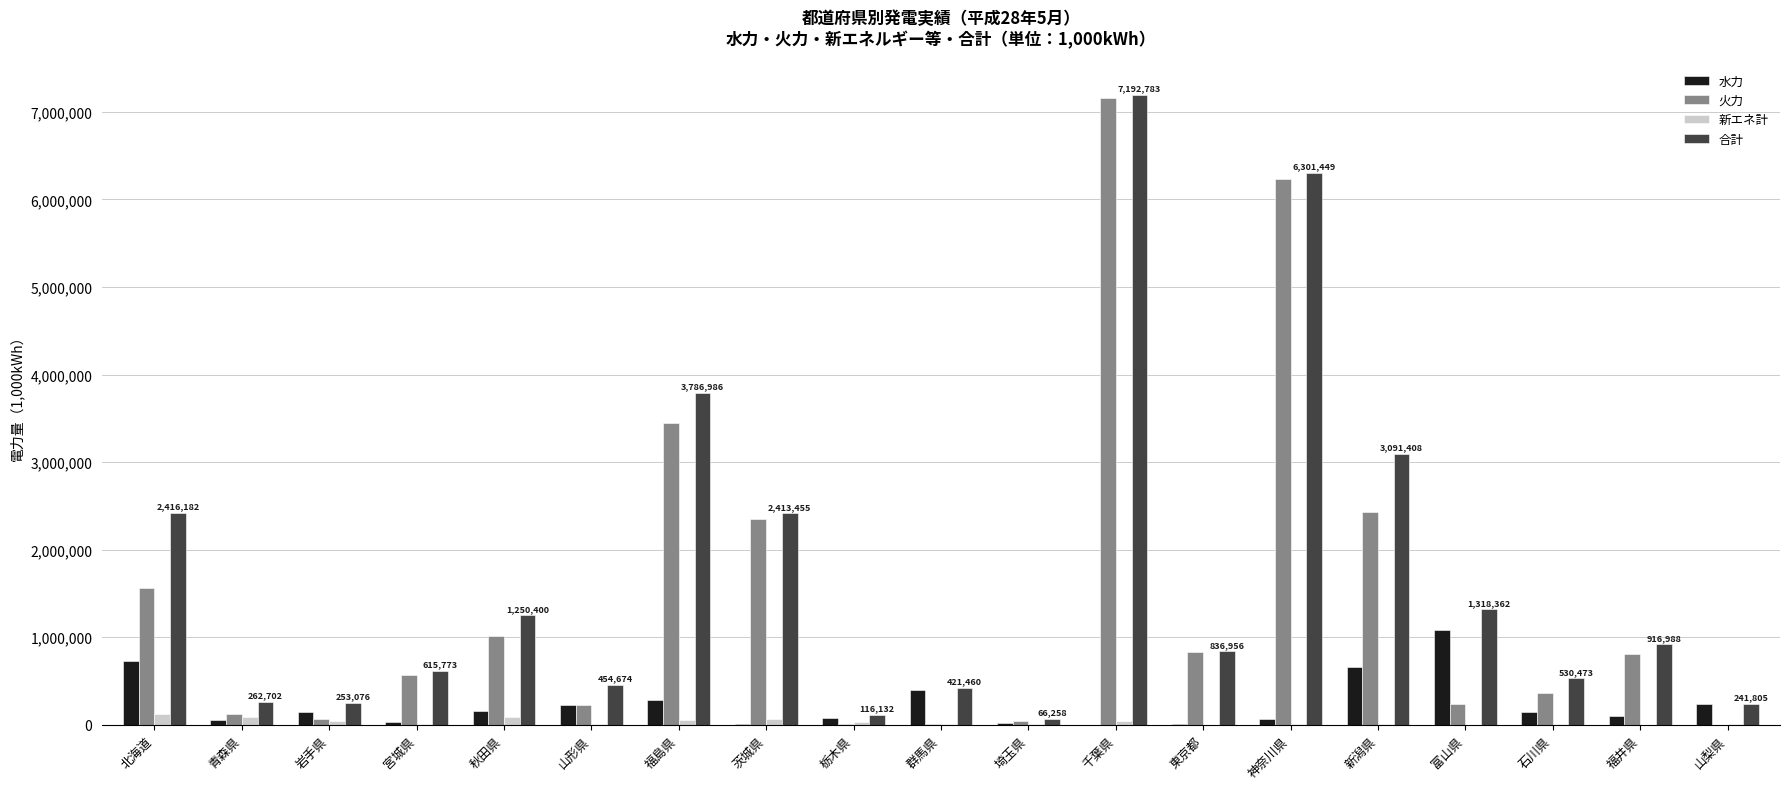

Is the value of 新エネ計 at 千葉県 greater than the value of 合計 at 新潟県?

No